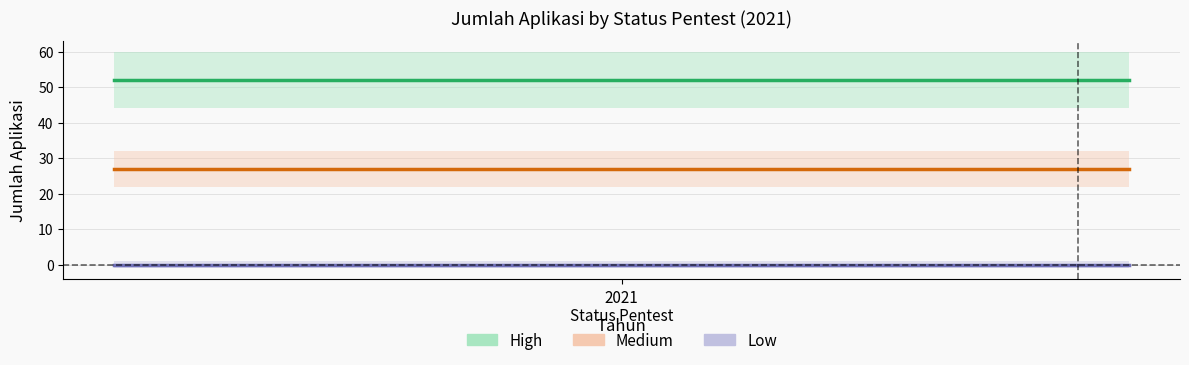

How many lines are shown in the chart?

3